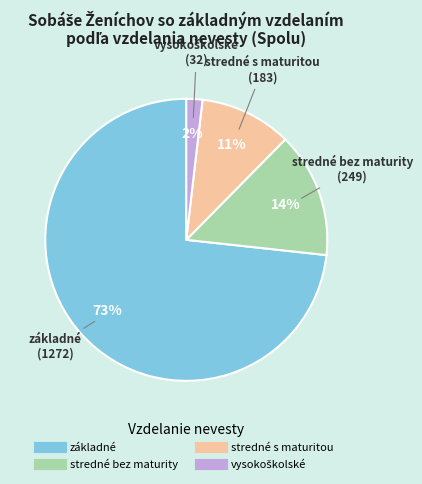

To the nearest percent, what is the average slice percentage?

25%